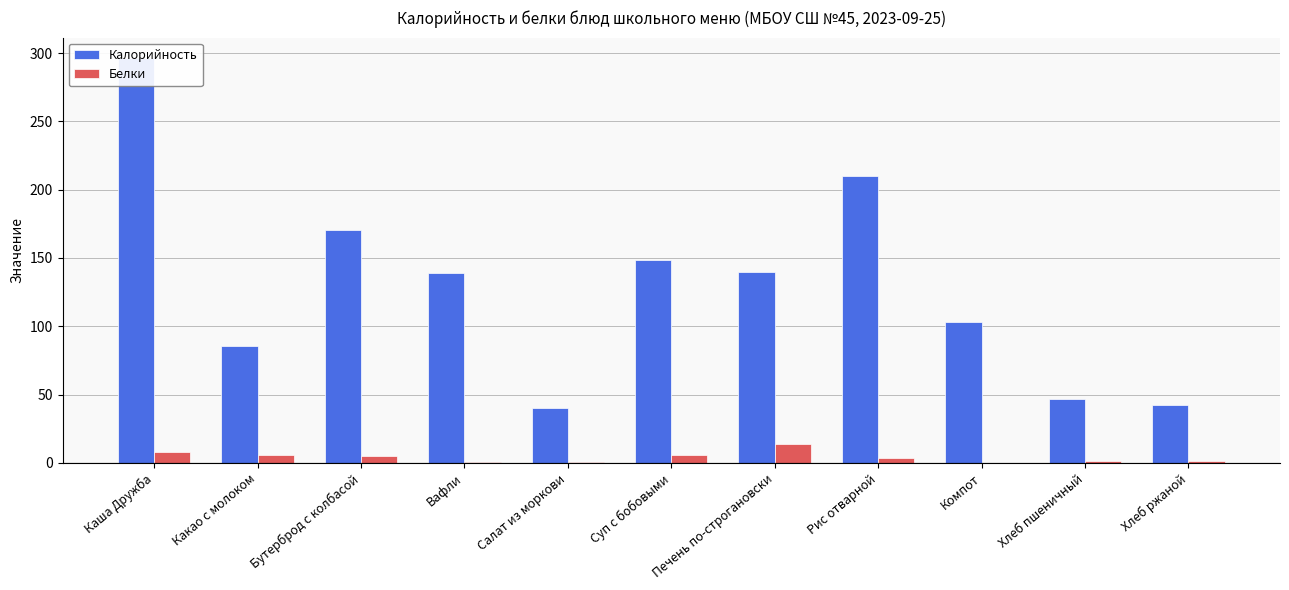

At Хлеб пшеничный, list the series in order from largest to smallest.

Калорийность, Белки